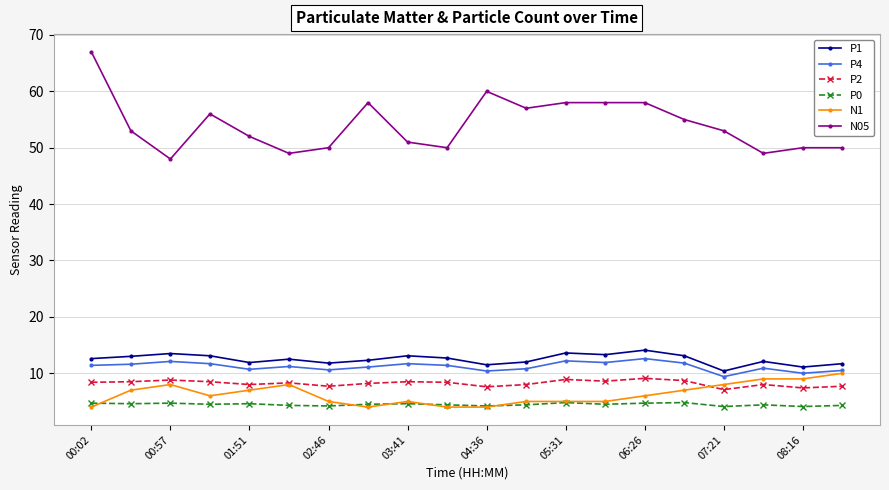

Which series has the largest range (max minus min)?

N05